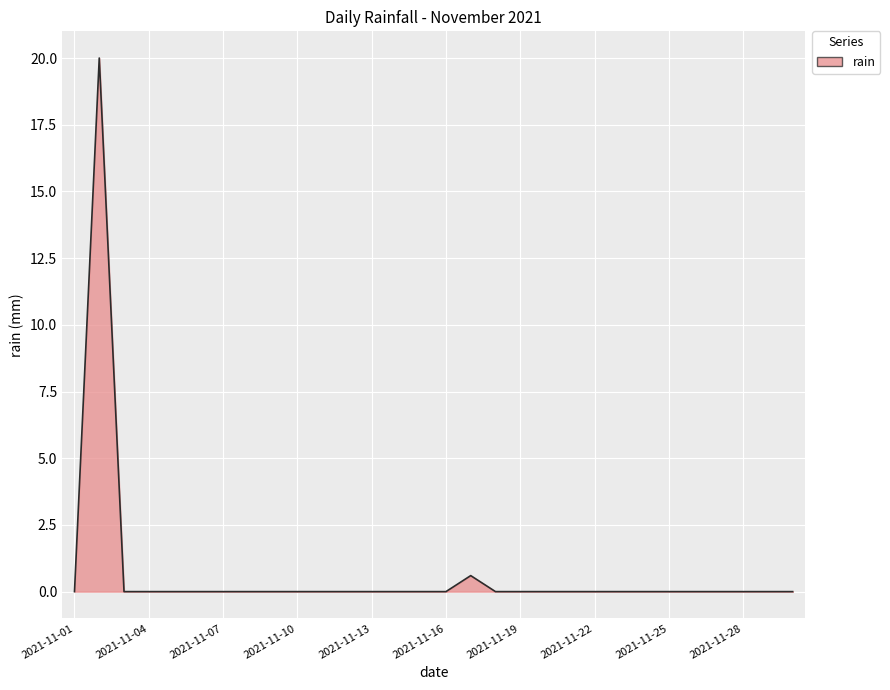

What is the difference between the maximum and minimum values?

20.0